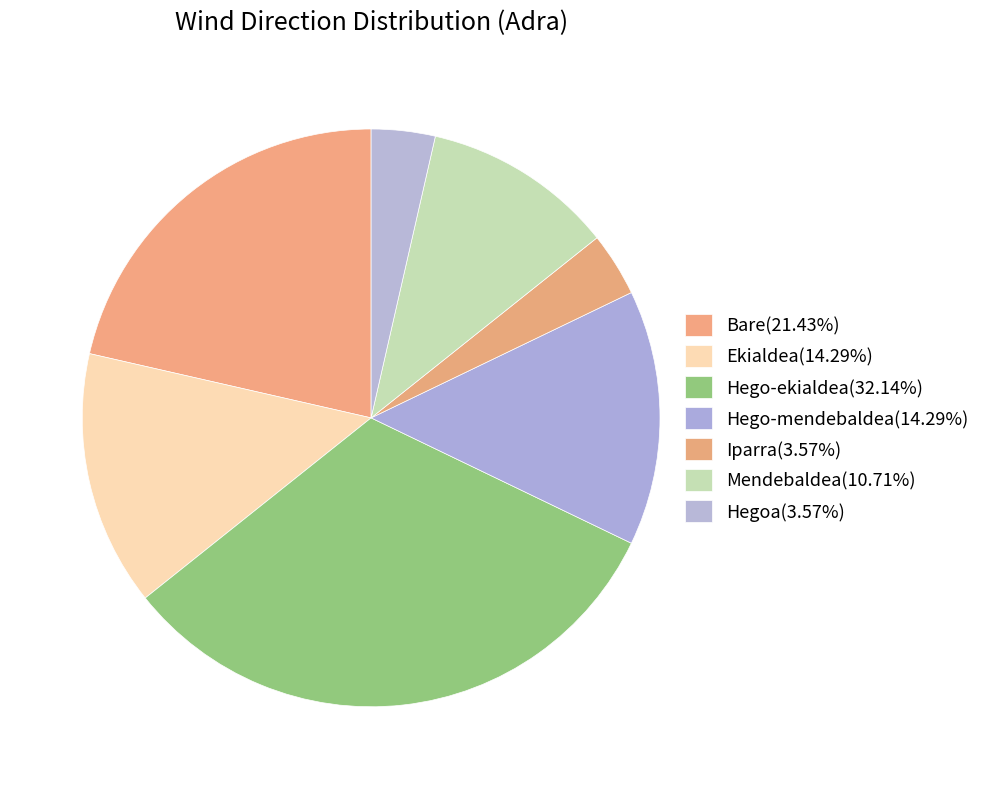

What portion of the pie excludes Hego-mendebaldea?

85.7%